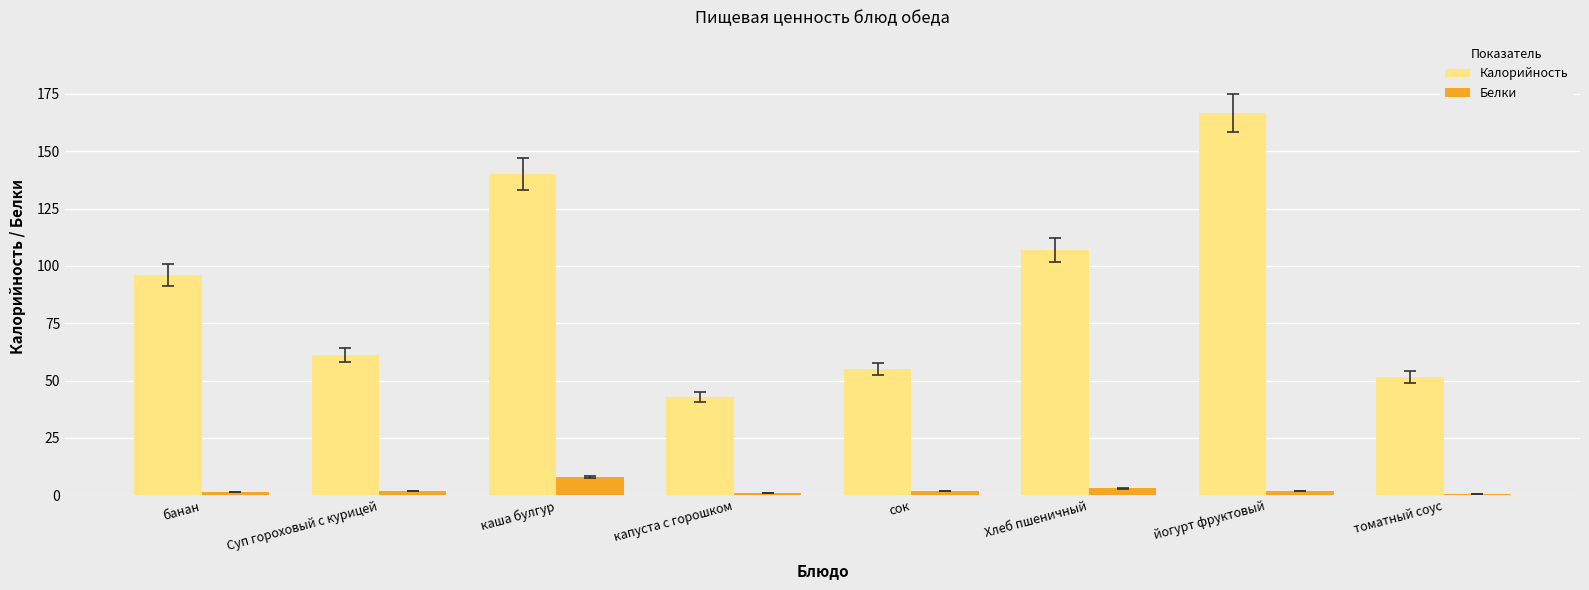

How many distinct data groups are displayed?

2